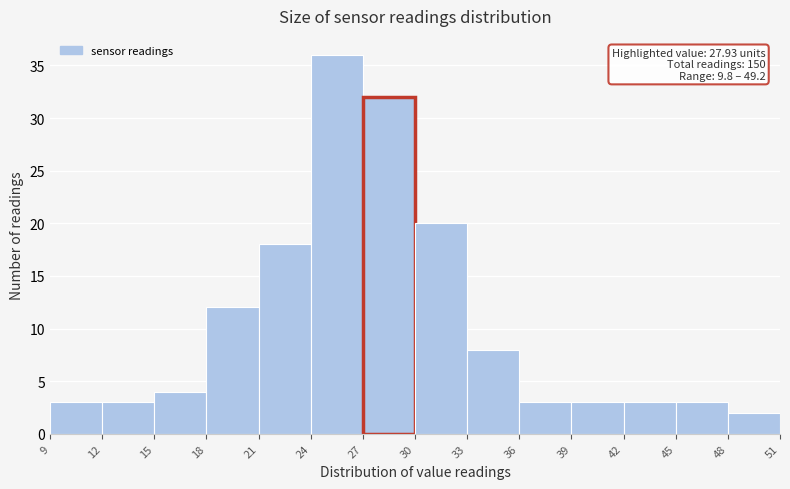

Which range on the x-axis has the tallest bar?

24 to 27